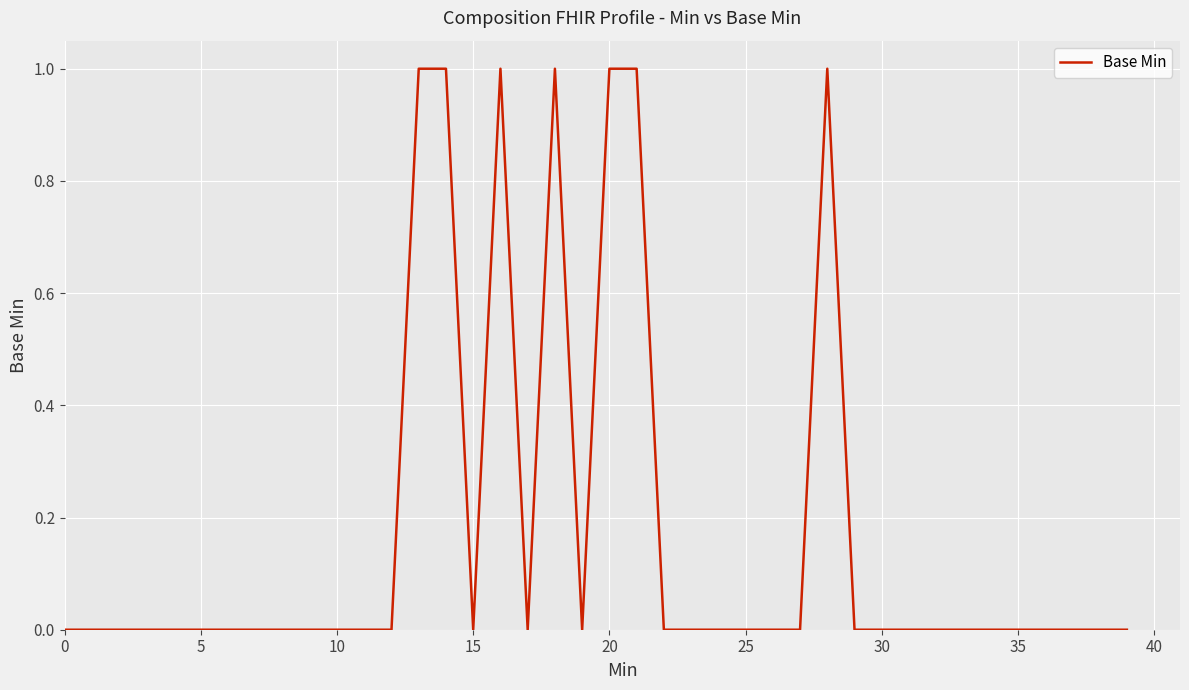

What is the difference between the maximum and second lowest values?

1